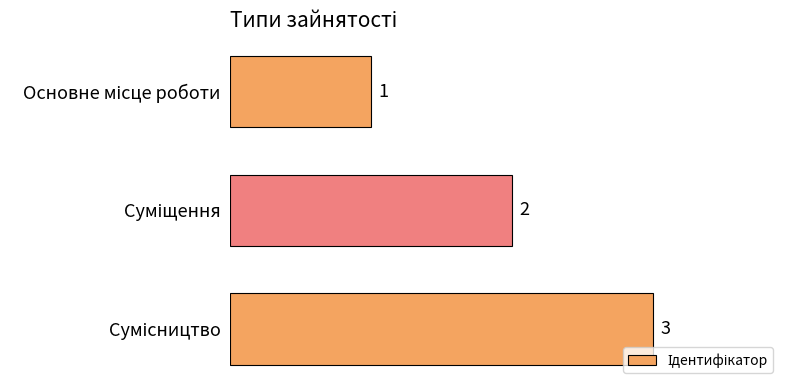

What is the sum of all values?

6